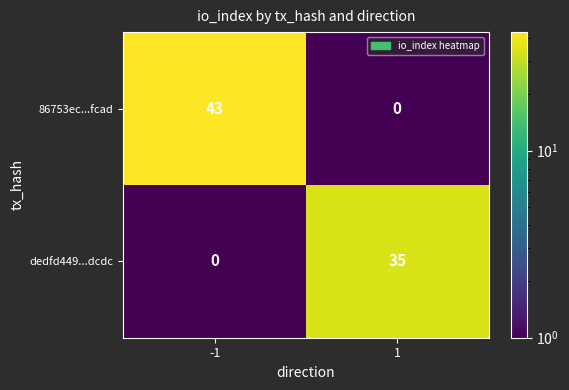

Reading right to left, extract all data points from this chart.

86753ec...fcad: 0	43
dedfd449...dcdc: 35	0